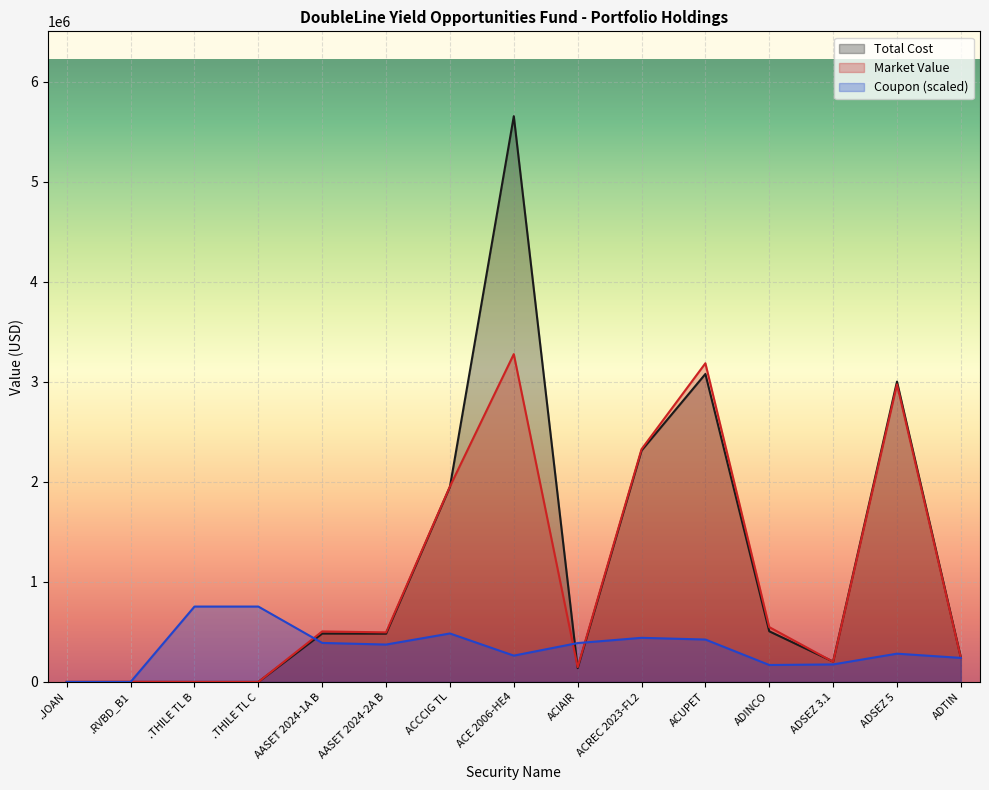

What is the total value across all series at ACREC 2023-FL2?

5081474.1